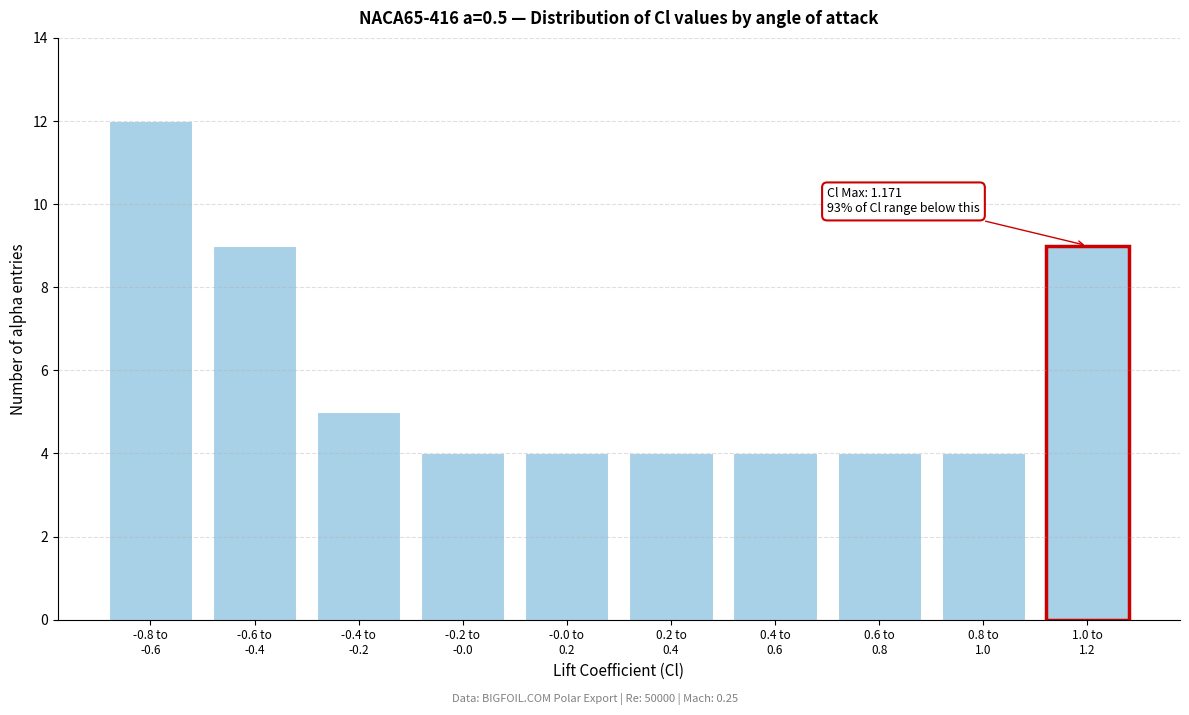

Reading left to right, list all the values displayed in this chart.

12	9	5	4	4	4	4	4	4	9